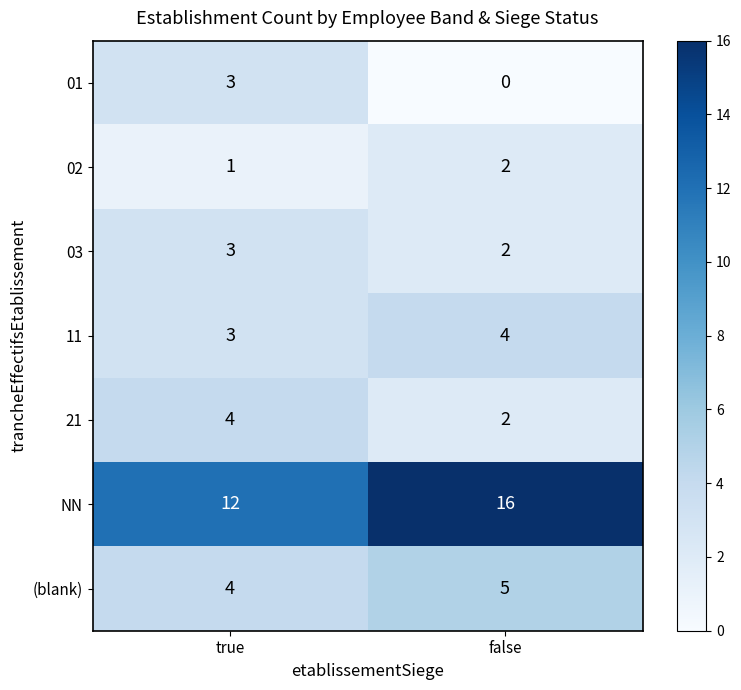

Which category has the lowest value across all series?

false